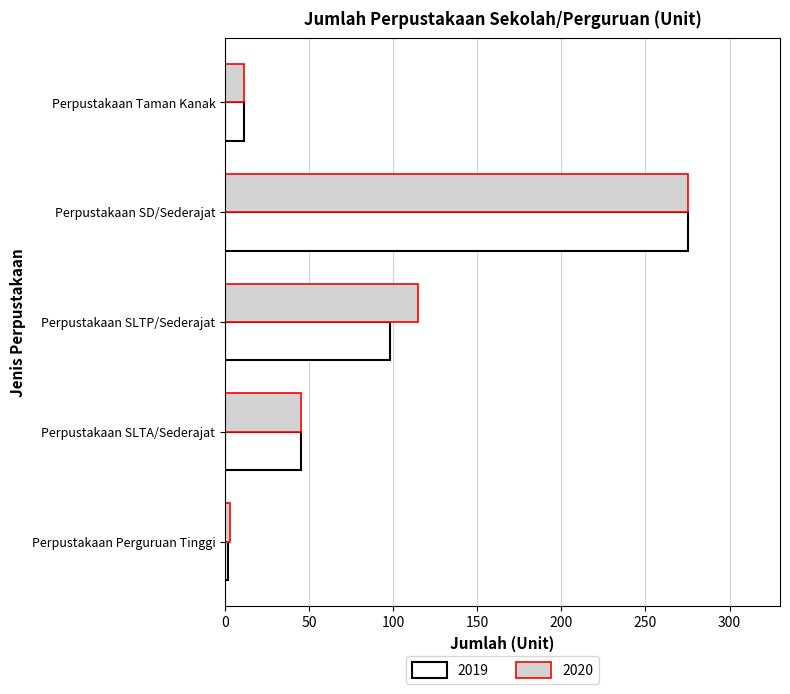

Rank the series at Perpustakaan SLTP/Sederajat from highest to lowest value.

2020, 2019